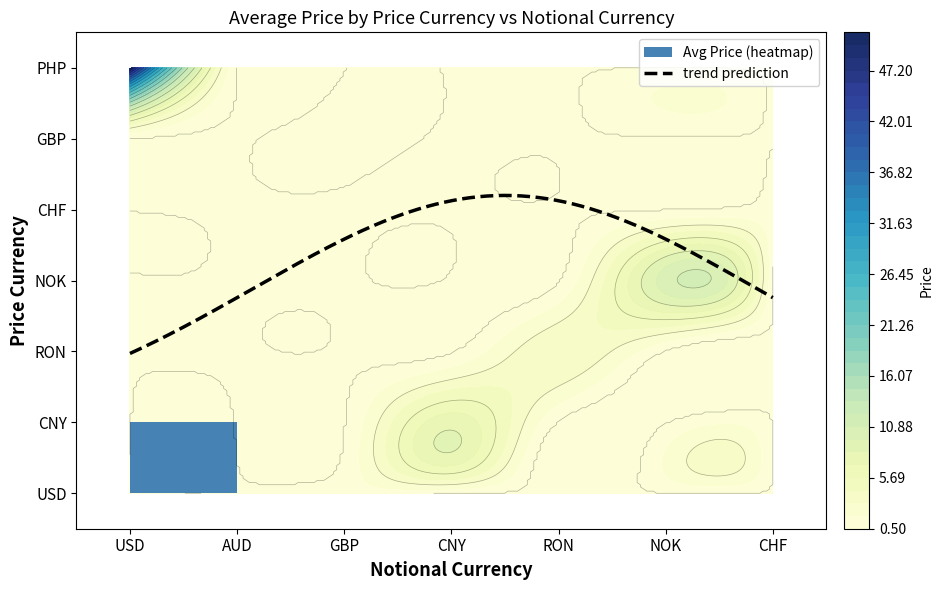

Reading left to right, what are all the values shown in this chart?

1.1	0.7	1.3	7.8	4.3	10.3	1.1	0.9	51.1